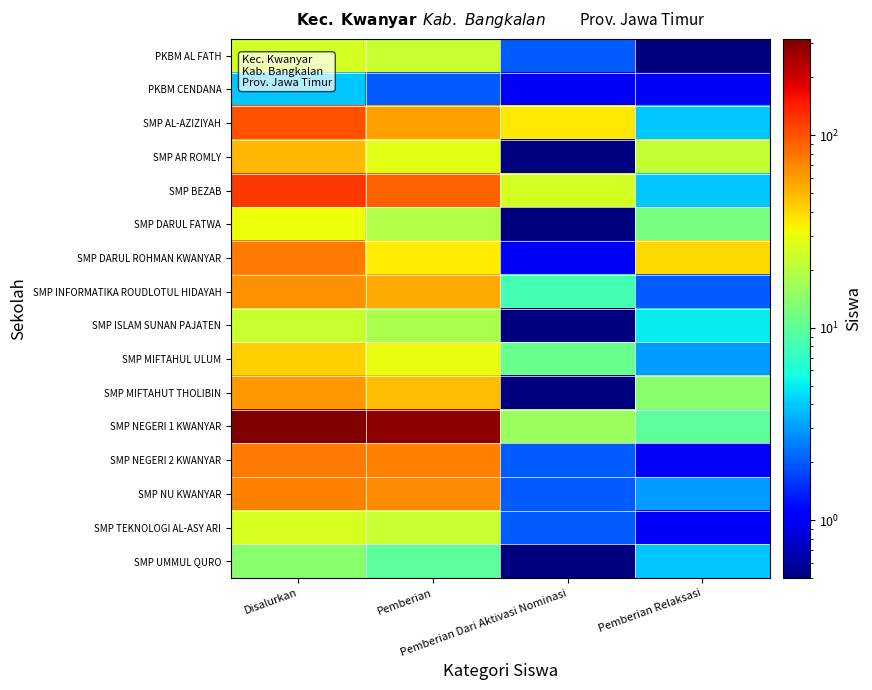

At Pemberian Dari Aktivasi Nominasi, list the series in order from largest to smallest.

SMP AL-AZIZIYAH, SMP BEZAB, SMP NEGERI 1 KWANYAR, SMP MIFTAHUL ULUM, SMP INFORMATIKA ROUDLOTUL HIDAYAH, PKBM AL FATH, SMP NEGERI 2 KWANYAR, SMP NU KWANYAR, SMP TEKNOLOGI AL-ASY ARI, PKBM CENDANA, SMP DARUL ROHMAN KWANYAR, SMP AR ROMLY, SMP DARUL FATWA, SMP ISLAM SUNAN PAJATEN, SMP MIFTAHUT THOLIBIN, SMP UMMUL QURO